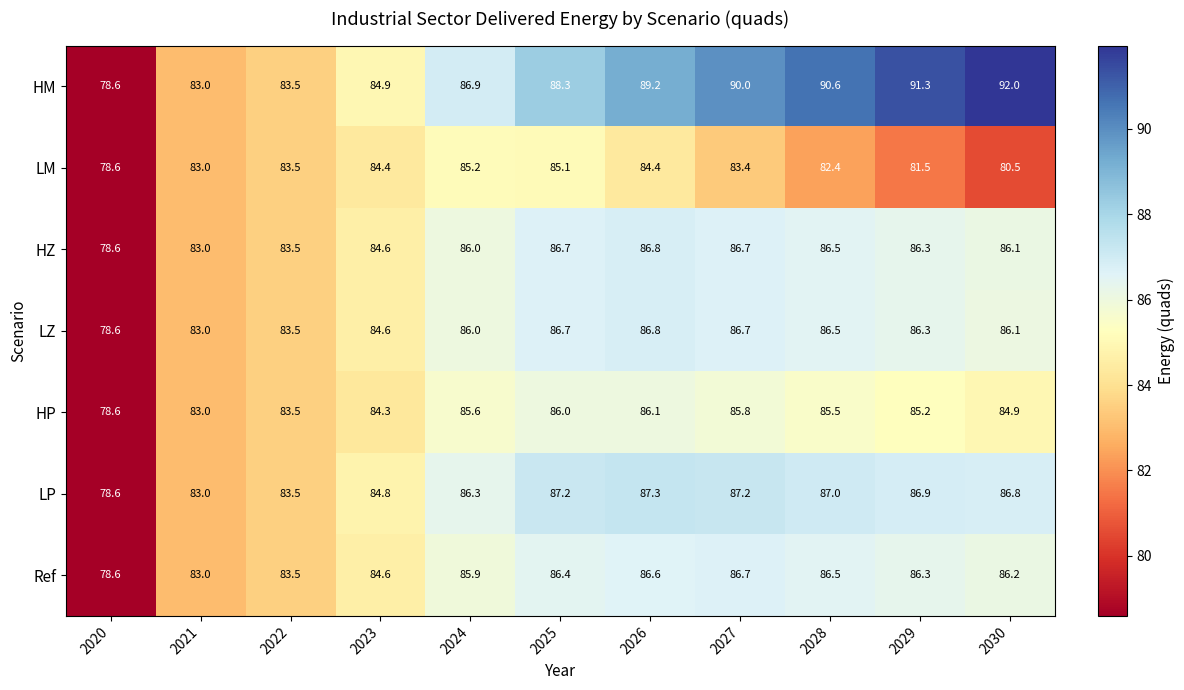

Between 2020 and 2025, which series saw the biggest shift?

HM